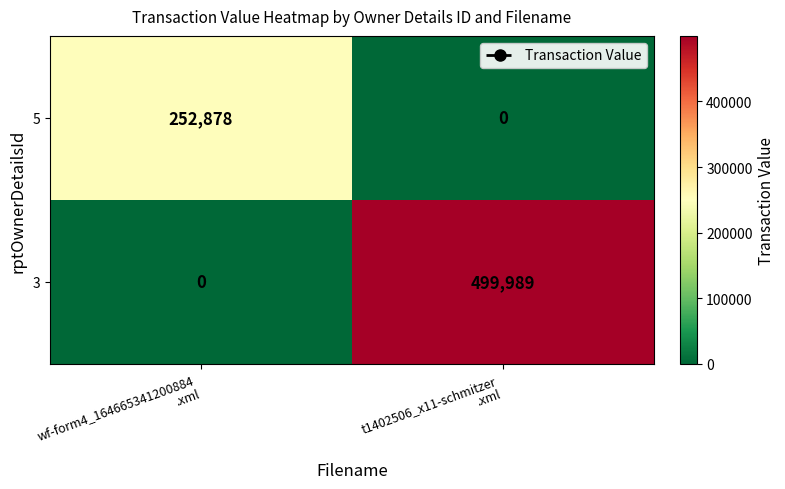

What is the sum of all 5 values?

252878